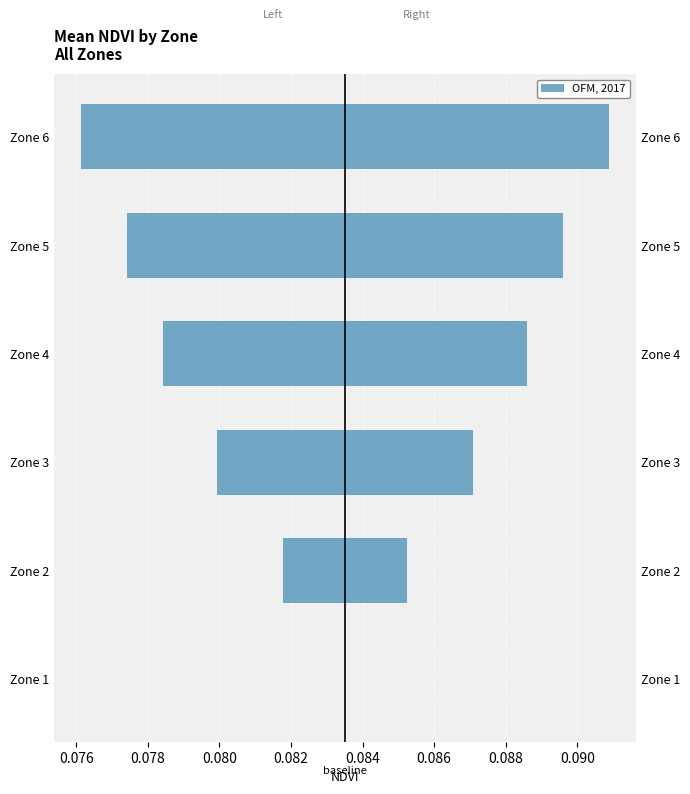

Are the bars grouped side by side (vs. stacked)?

No